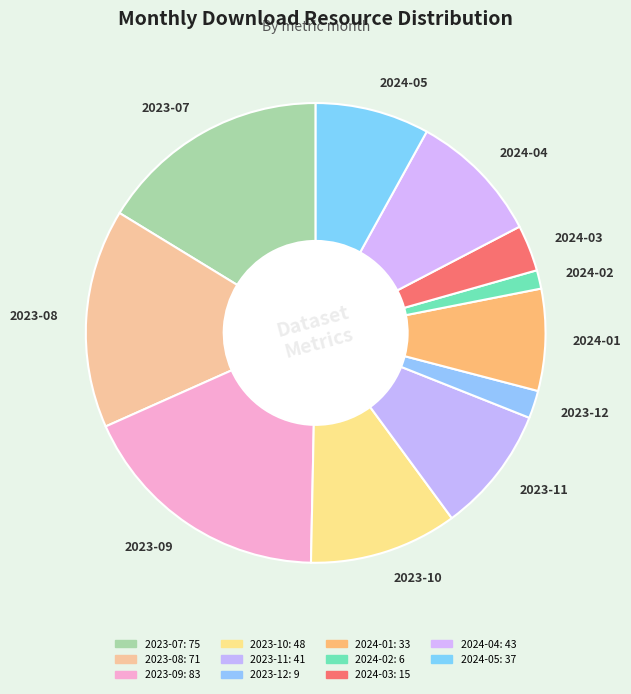

Is there a majority slice in this chart?

No